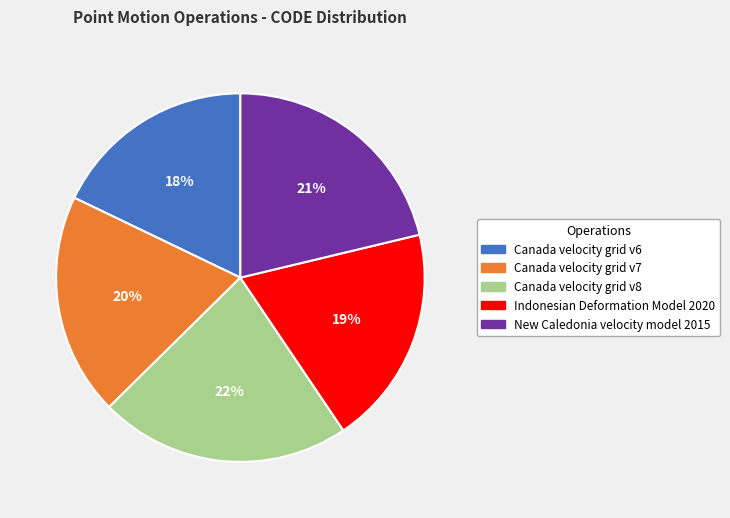

To the nearest percent, what is the average slice percentage?

20%